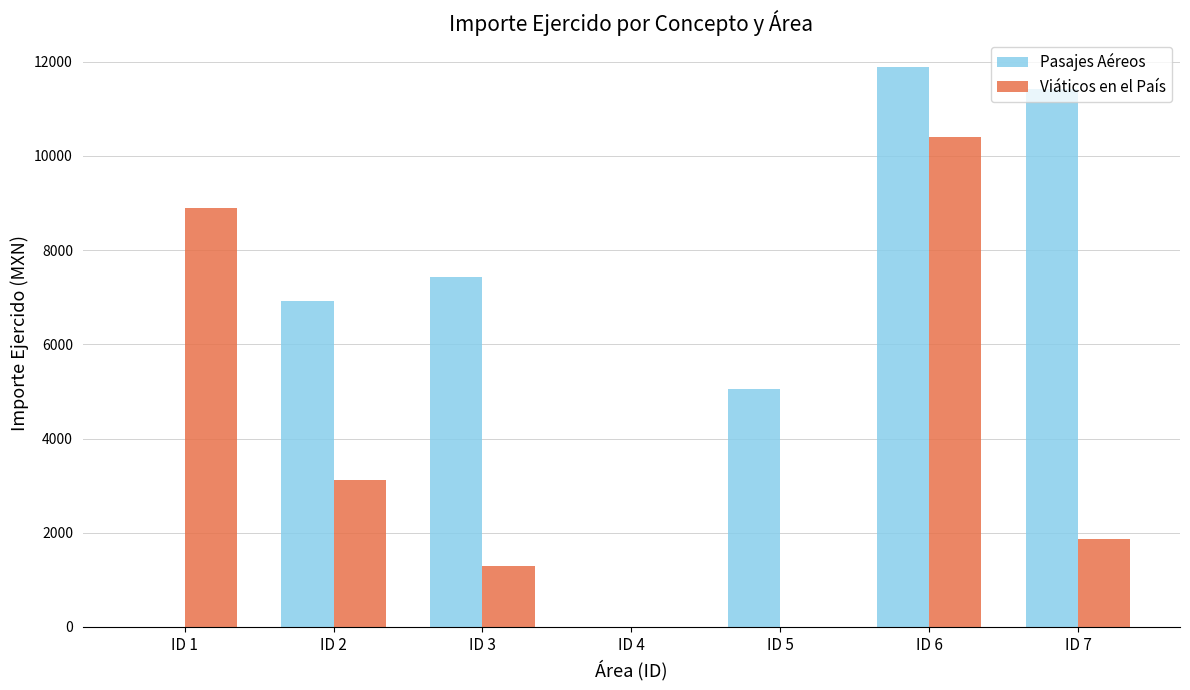

Between ID 2 and ID 5, which series saw the biggest shift?

Viáticos en el País